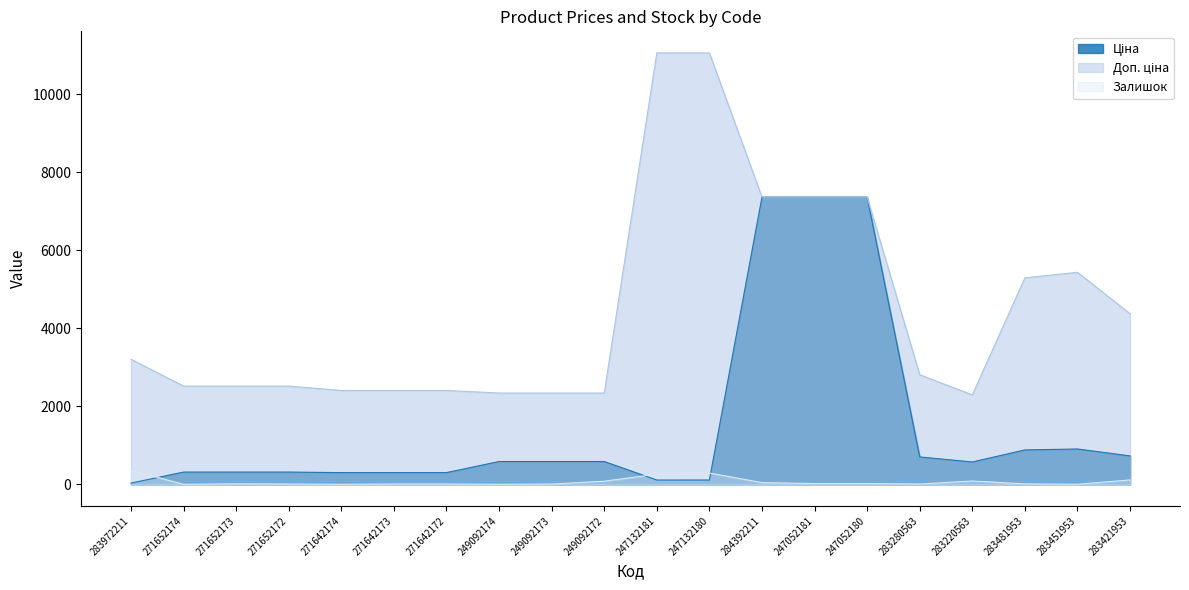

What is the approximate value of Залишок at 283451953?

2.0